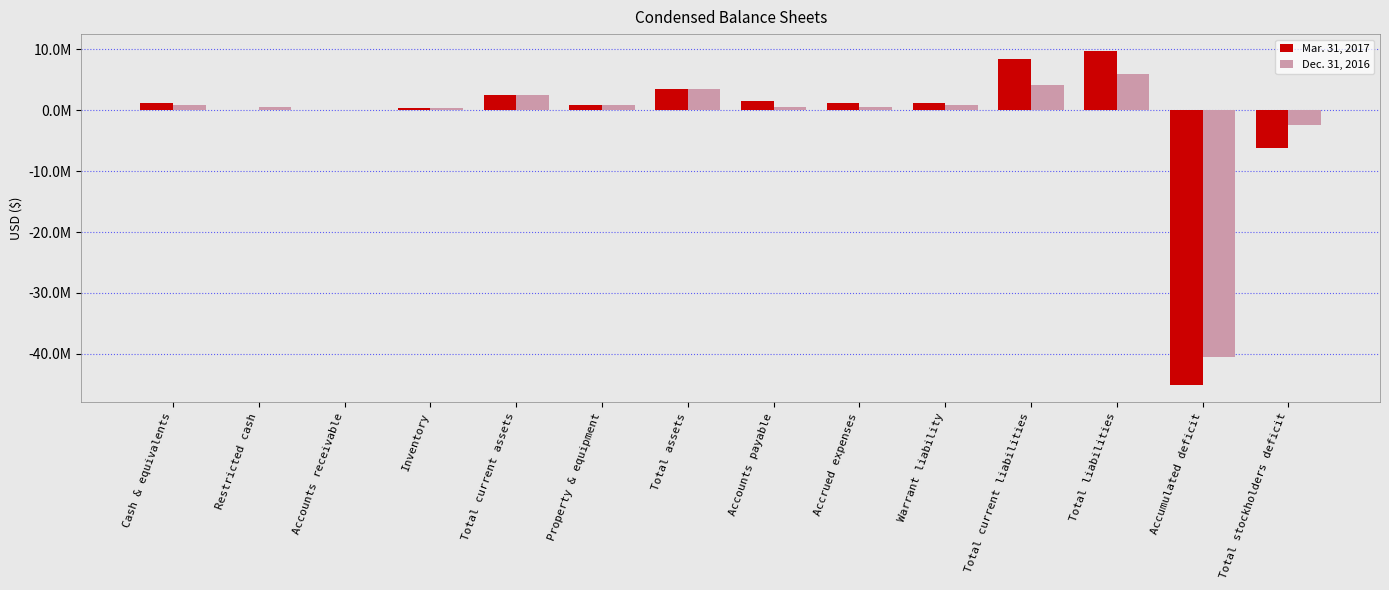

At which category is the sum across all series the highest?

Total liabilities